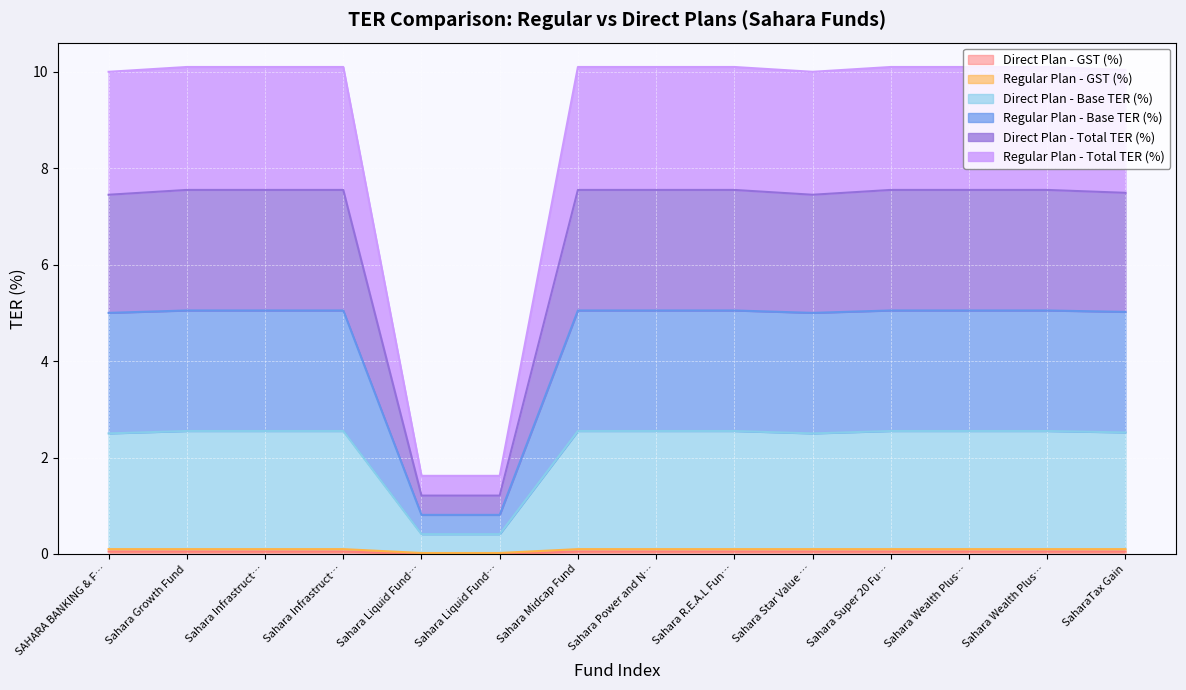

In Regular Plan - Total TER (%), how many points are lower than both neighbors (excluding endpoints)?

1